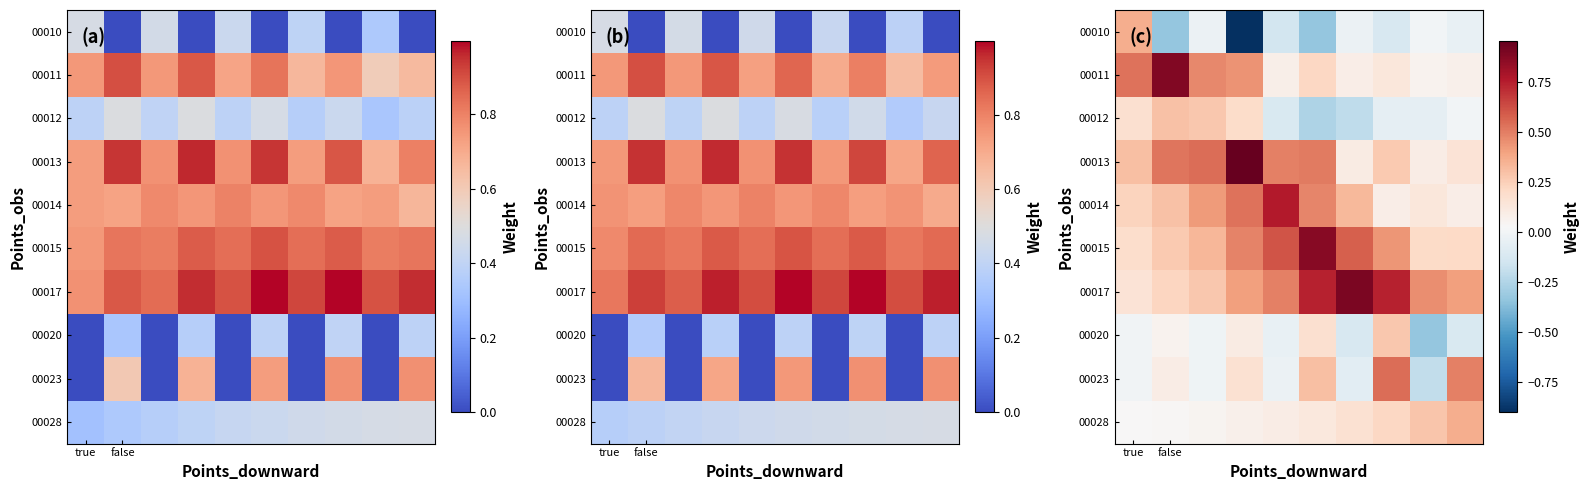

How many values in the 00012 series are below 0?

6